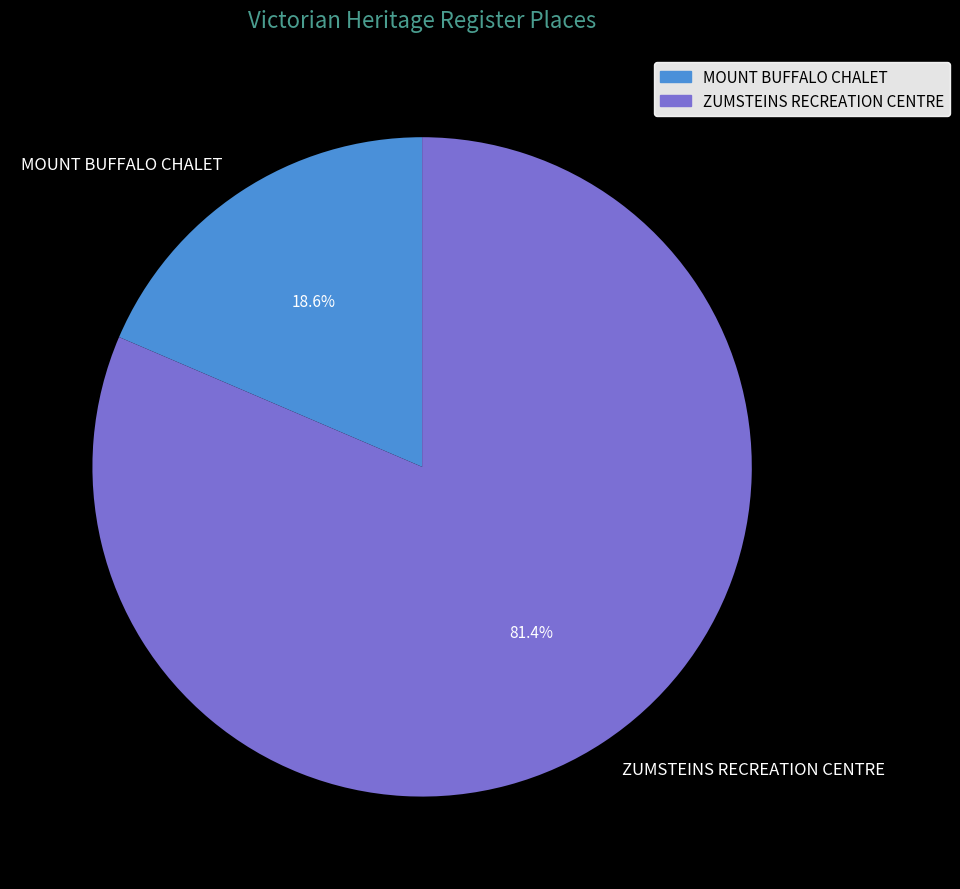

Rank the categories by value from lowest to highest.

MOUNT BUFFALO CHALET, ZUMSTEINS RECREATION CENTRE